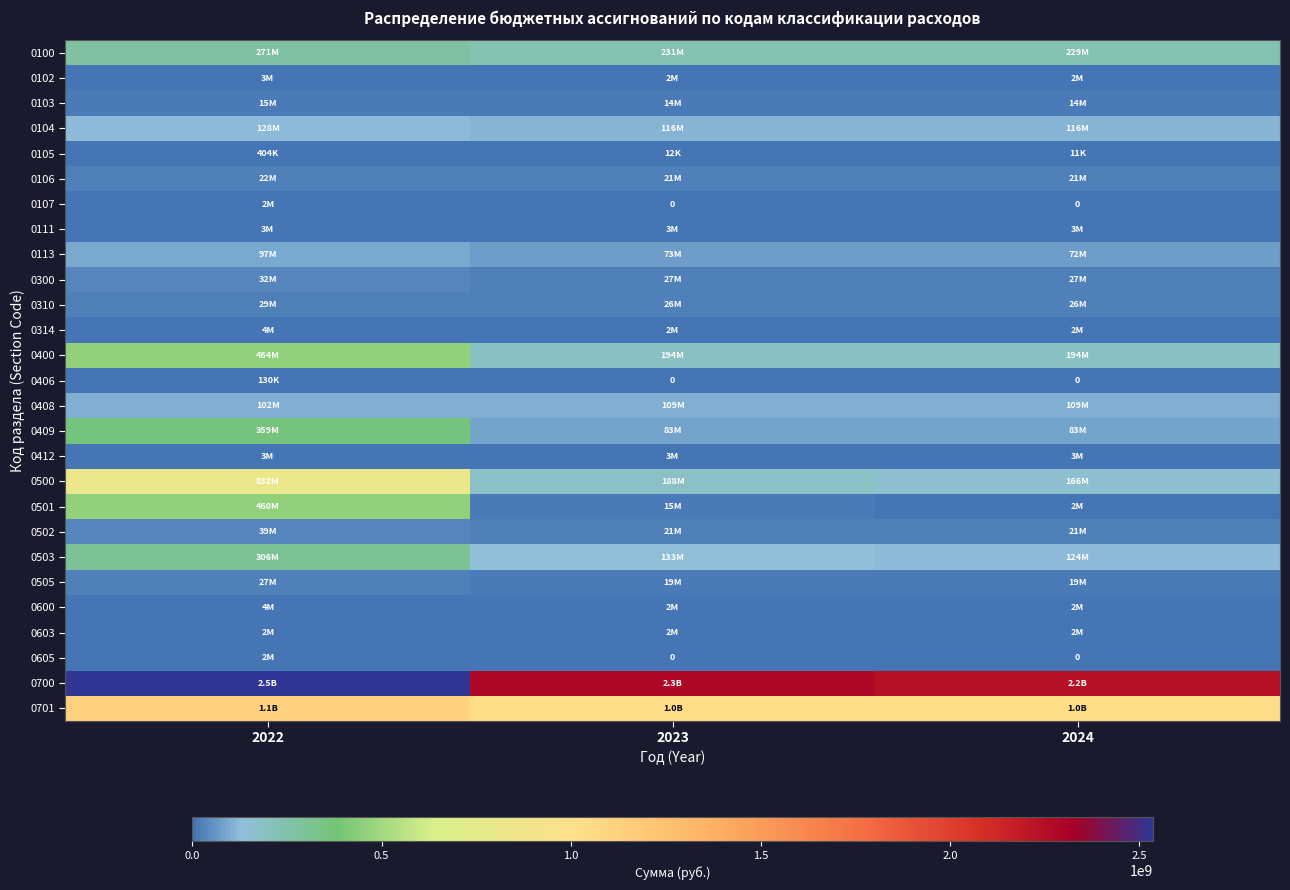

Between 2022 and 2023, which is larger?

2022